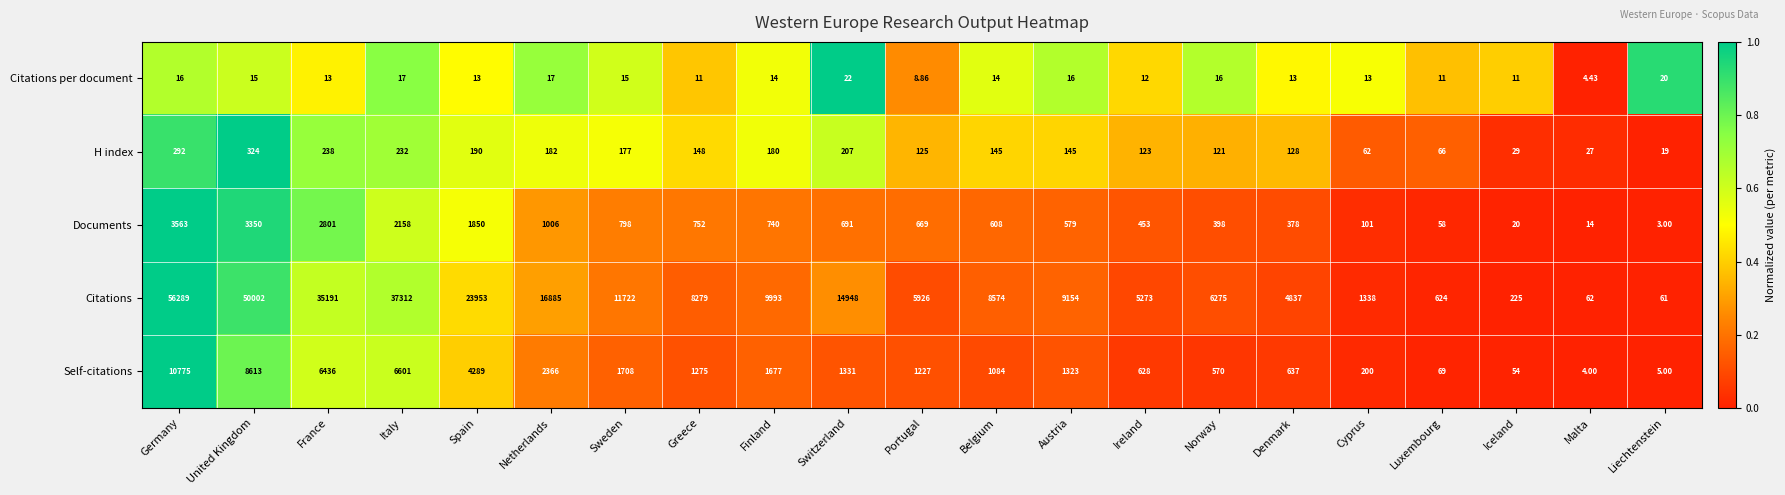

At which label is Self-citations closest to 5389?

France